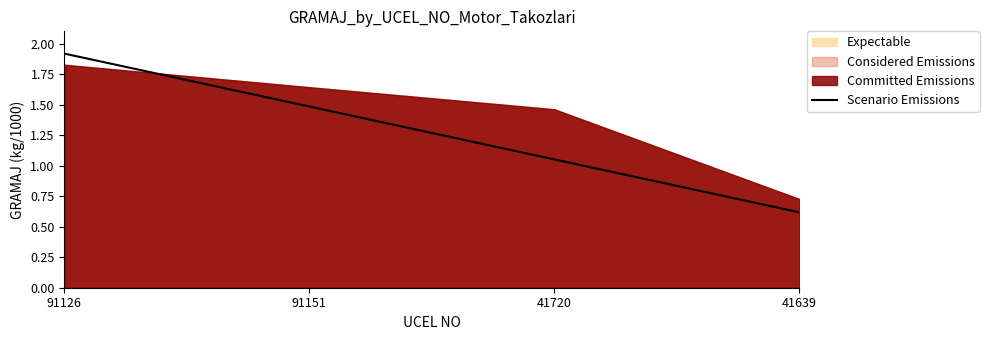

Which category has the lowest value in the Scenario Emissions series?

41639